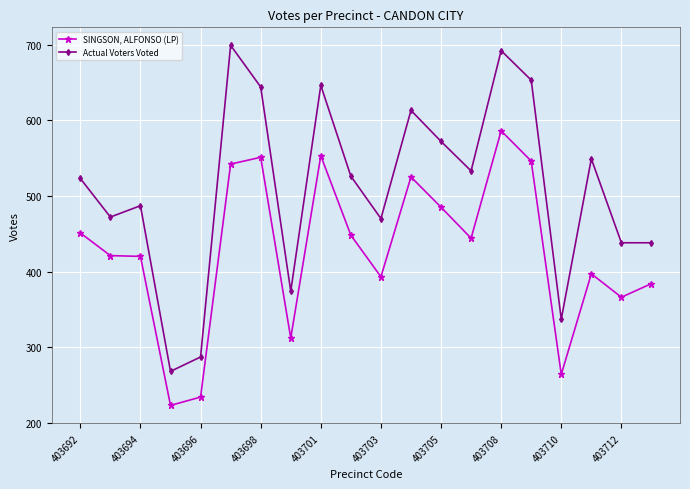

In Actual Voters Voted, how many points are higher than both neighbors (excluding endpoints)?

6